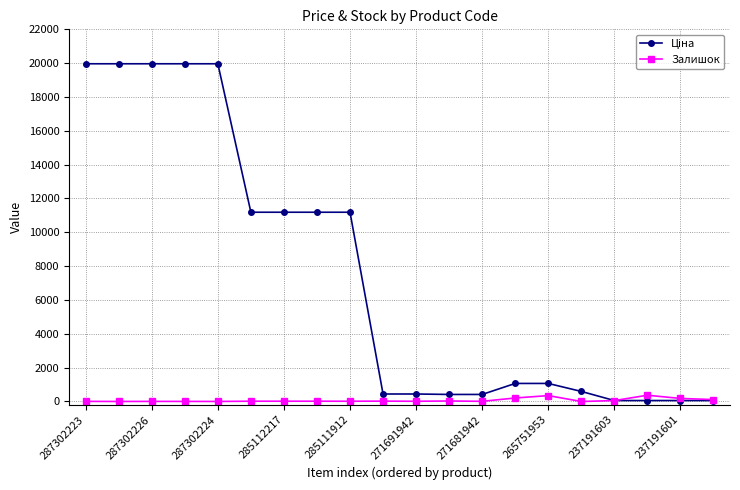

True or false: Залишок has more than 1 interior local peaks.

True